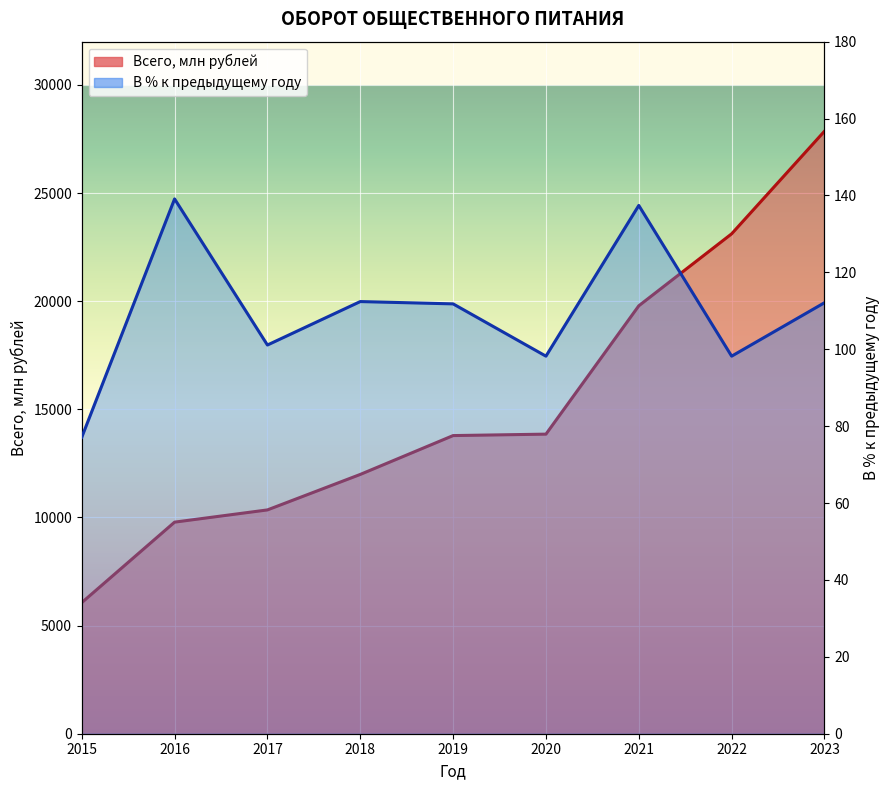

Reading left to right, transcribe all the data shown in this chart.

Всего, млн рублей: 6061.2	9783.6	10348.7	11989.4	13785.9	13852.5	19786.8	23114.8	27859.2
В процентах к предыдущему году: 77.1	139.1	101.1	112.4	111.8	98.2	137.4	98.2	112.1